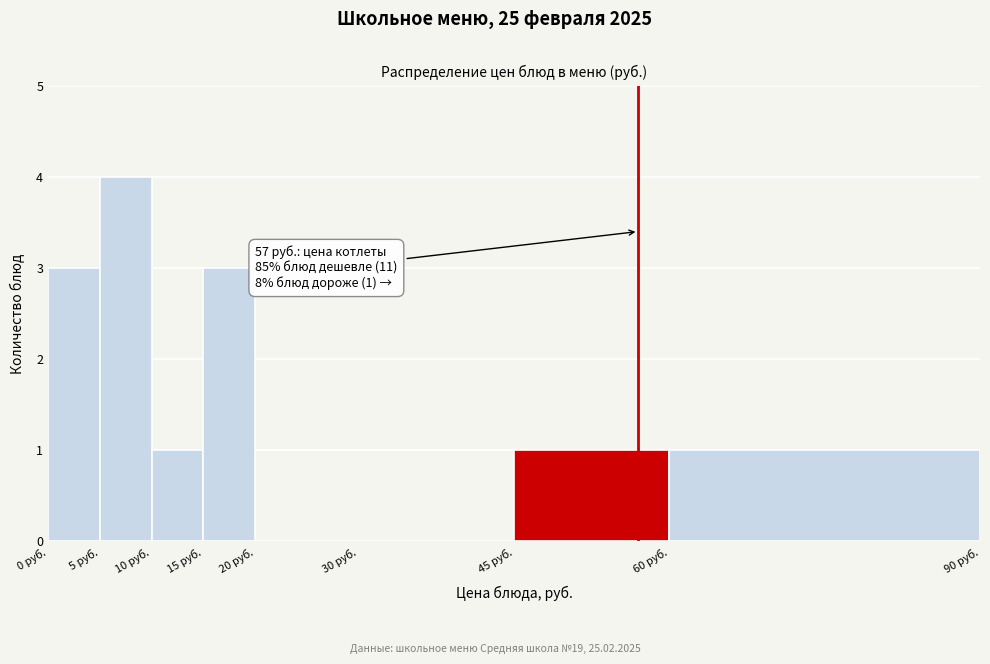

Over which range of the x-axis is the bar tallest?

5 to 10